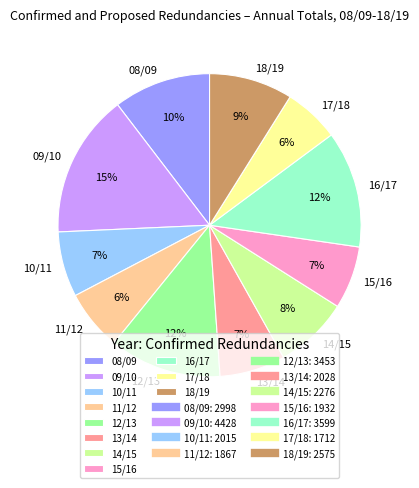

Do 16/17 and 17/18 together represent more than half of the pie?

No